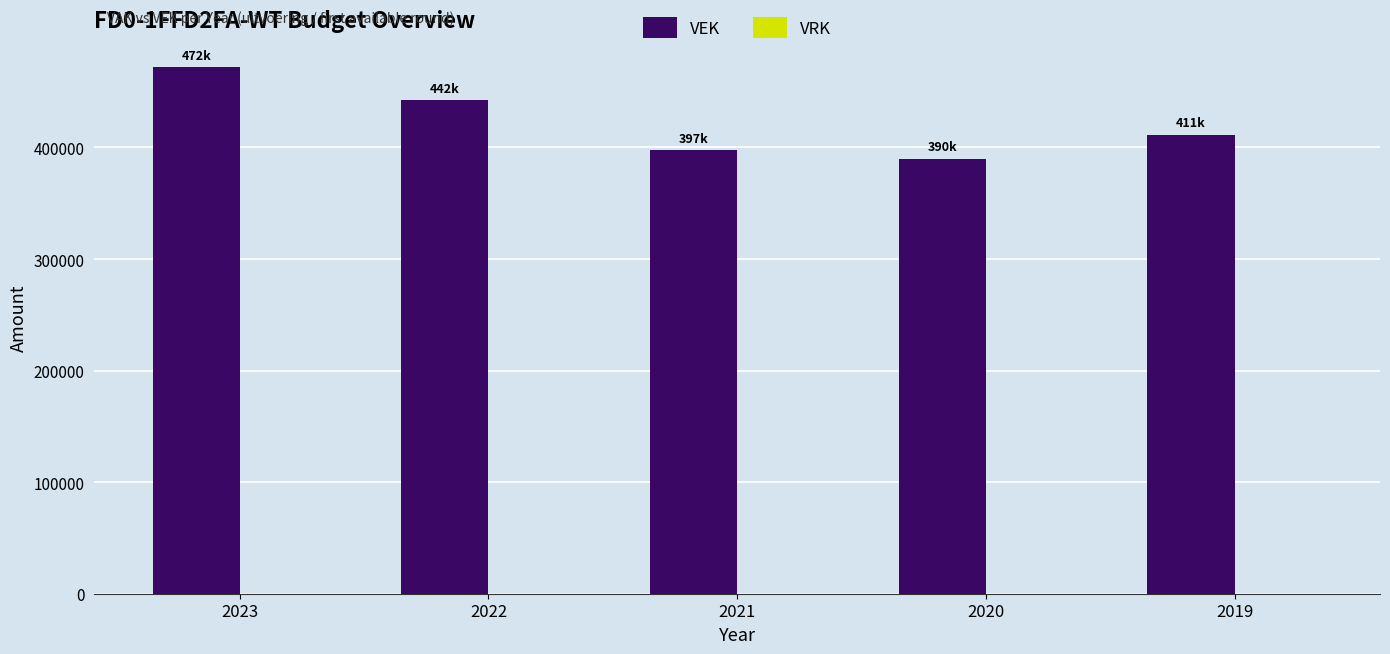

What is the difference between the maximum and minimum values?

82198